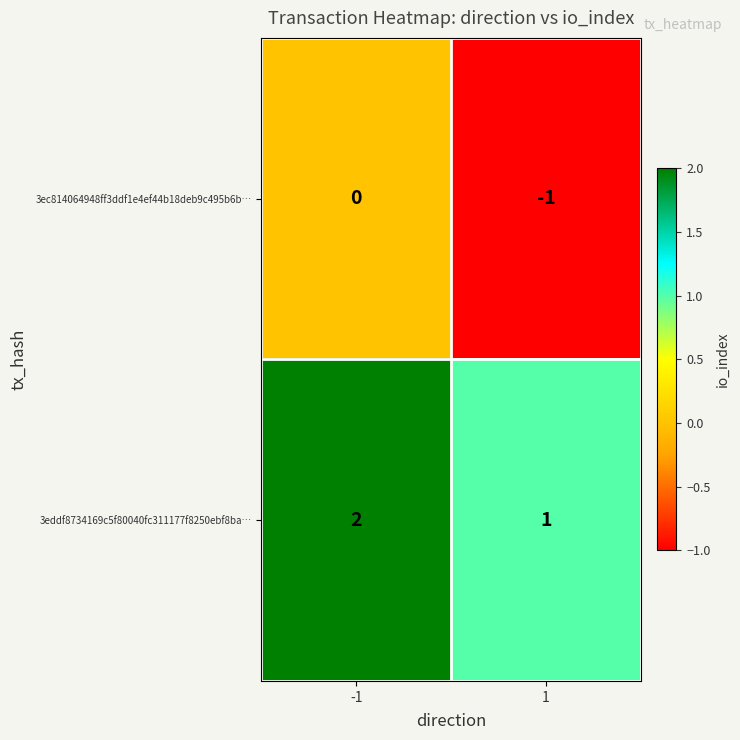

Rank the series at 1 from lowest to highest value.

3ec814064948ff3ddf1e4ef44b18deb9c495b6b…, 3eddf8734169c5f80040fc311177f8250ebf8ba…